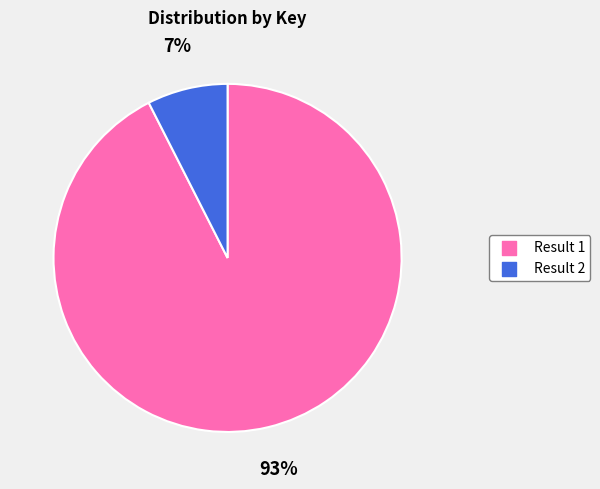

To the nearest percent, what portion does Result 1 represent?

93%